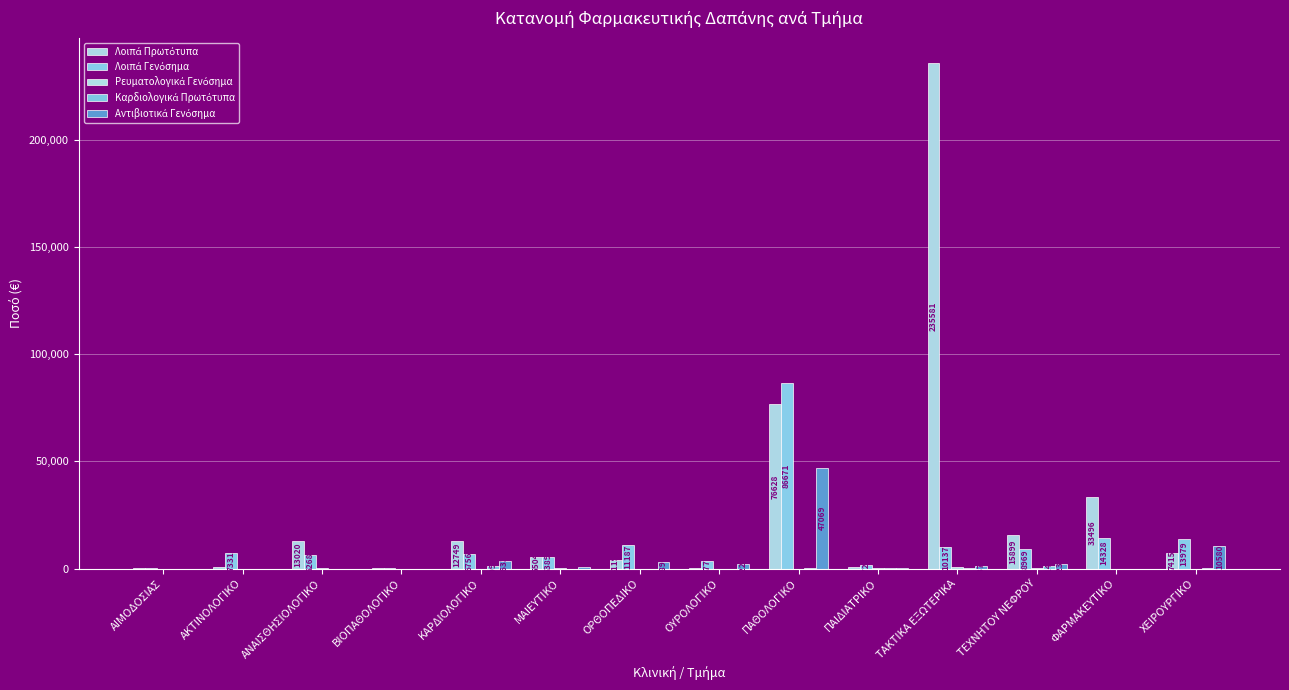

Is it true that Αντιβιοτικά Γενόσημα equals 10580.0 at ΧΕΙΡΟΥΡΓΙΚΟ?

True